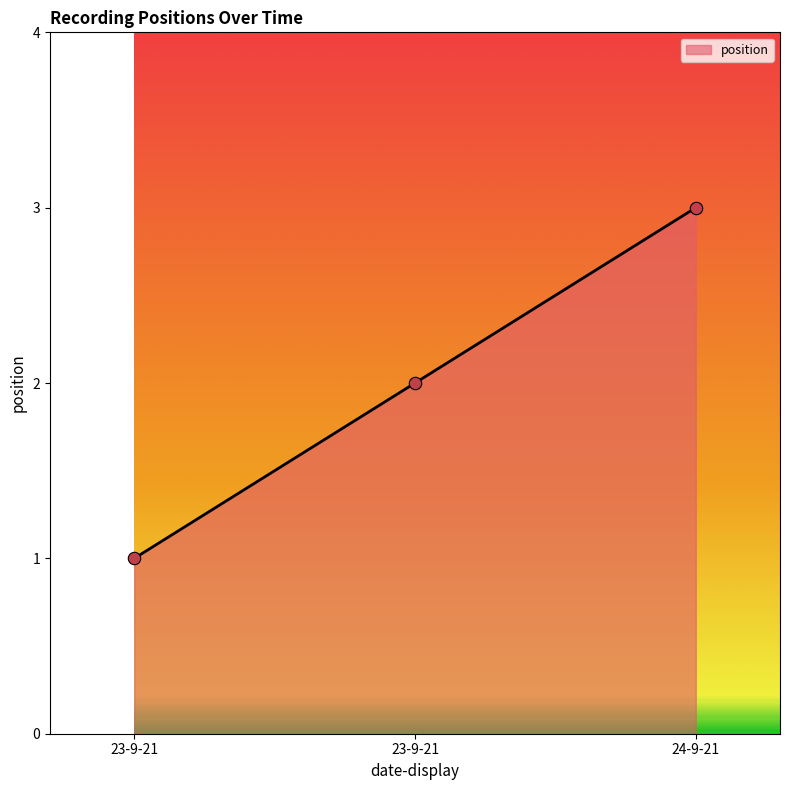

Approximately how many times larger is the value at 23-9-21 compared to 23-9-21?

2.0